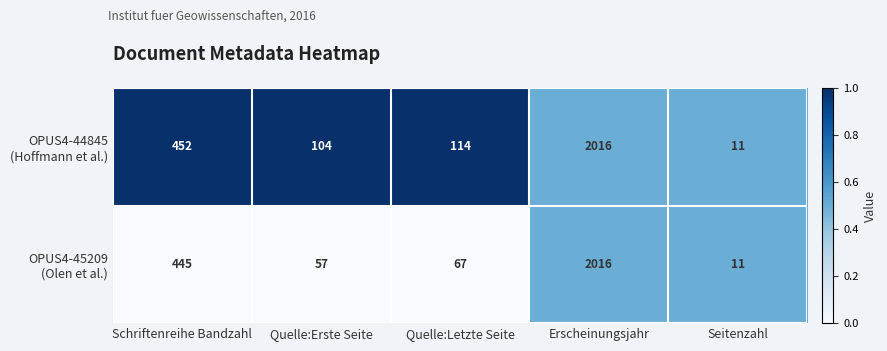

What is the total value across all series at Quelle:Letzte Seite?

181